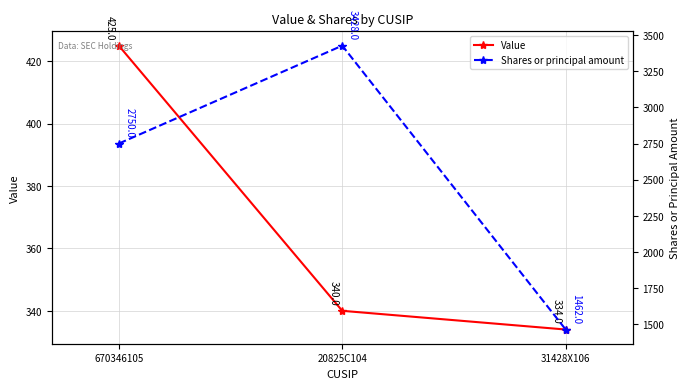

The value of Shares or principal amount at 670346105 is 817. True or false?

False